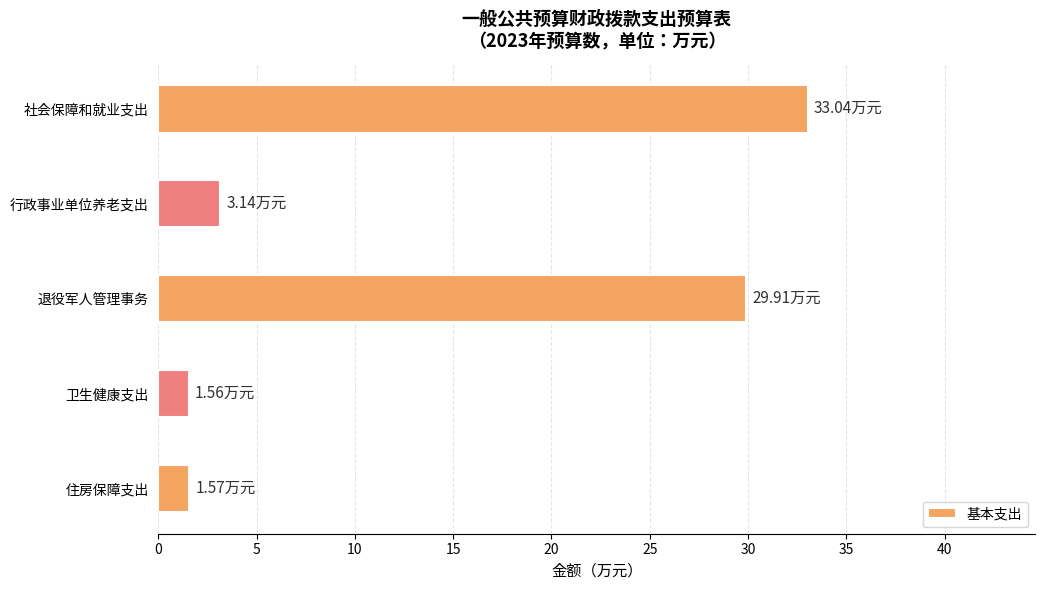

What is the difference between the maximum and minimum values?

31.5